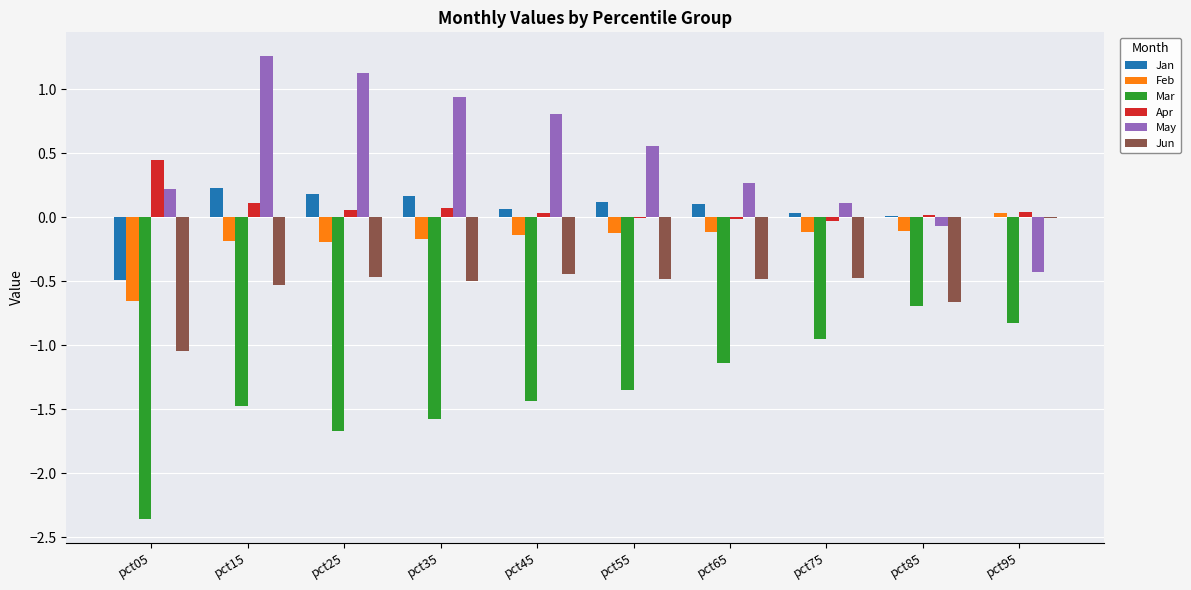

What are all the series names shown in the legend?

Jan, Feb, Mar, Apr, May, Jun